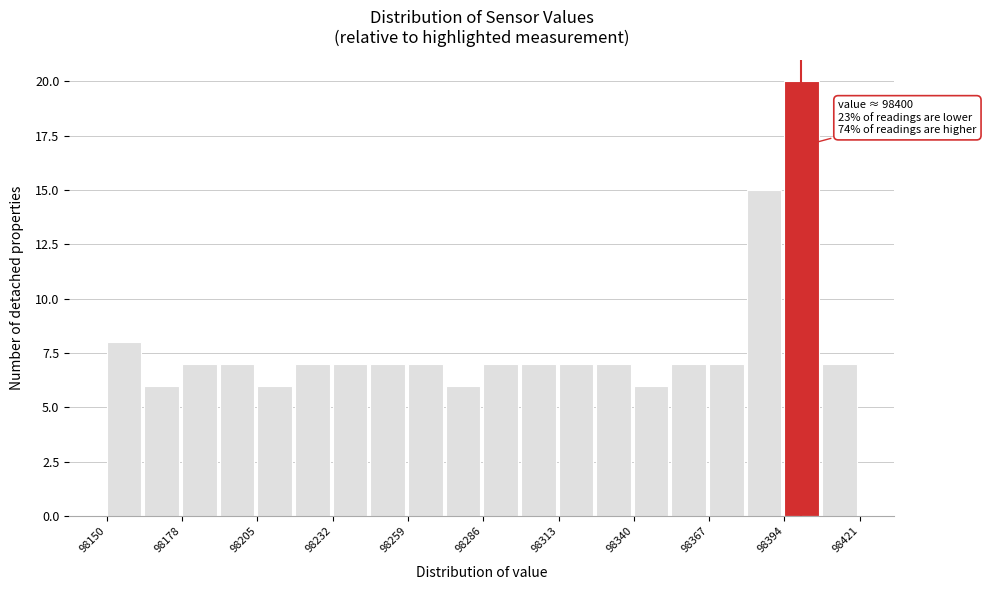

Around what value on the x-axis is the tallest bar? Give the approximate position of its centre, as read against the axis.

98400